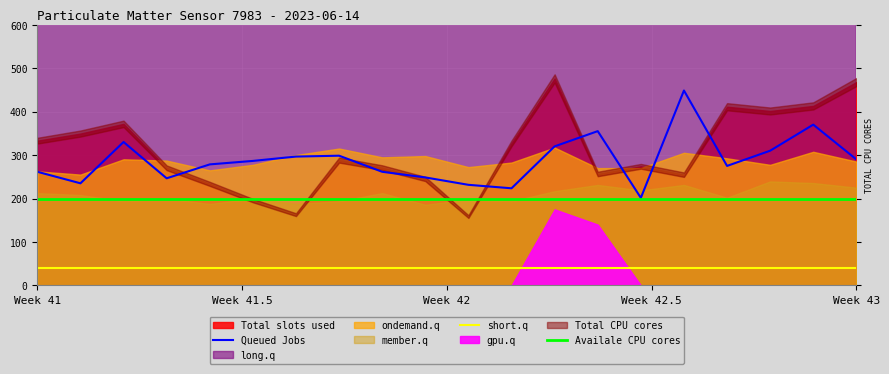

At which category is the sum across all series the highest?

15